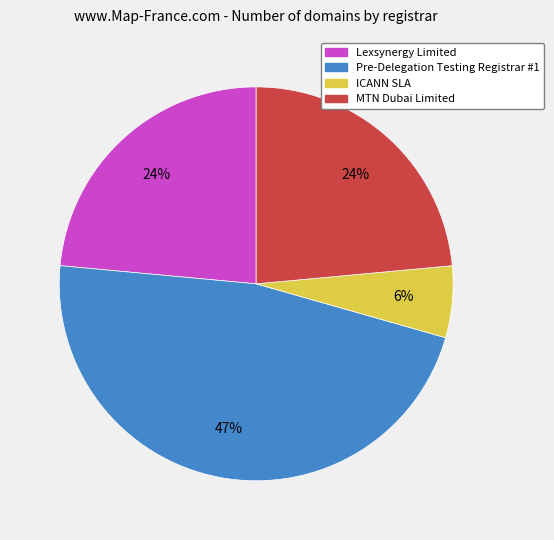

Between Pre-Delegation Testing Registrar #1 and MTN Dubai Limited, which is larger?

Pre-Delegation Testing Registrar #1